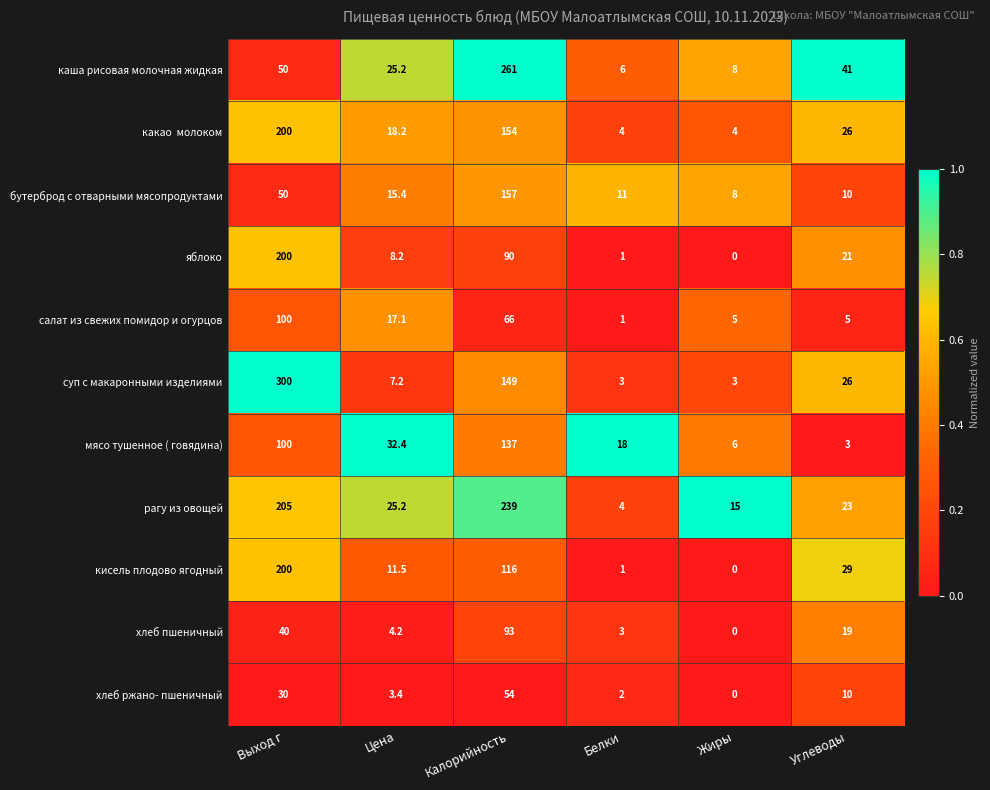

Between Выход г and Цена, which series saw the biggest shift?

суп с макаронными изделиями